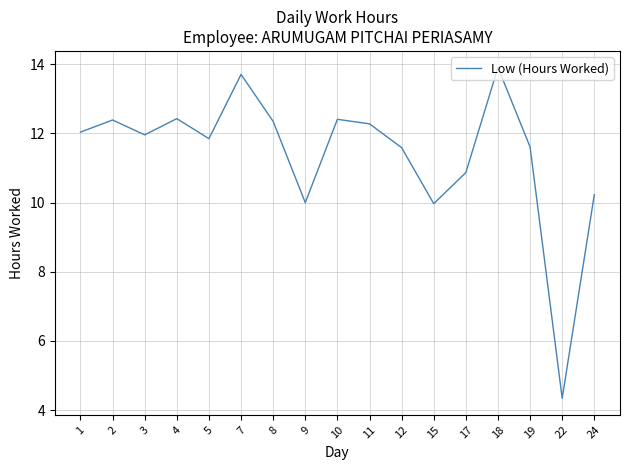

What is the change in value from 2 to 15?

-2.4